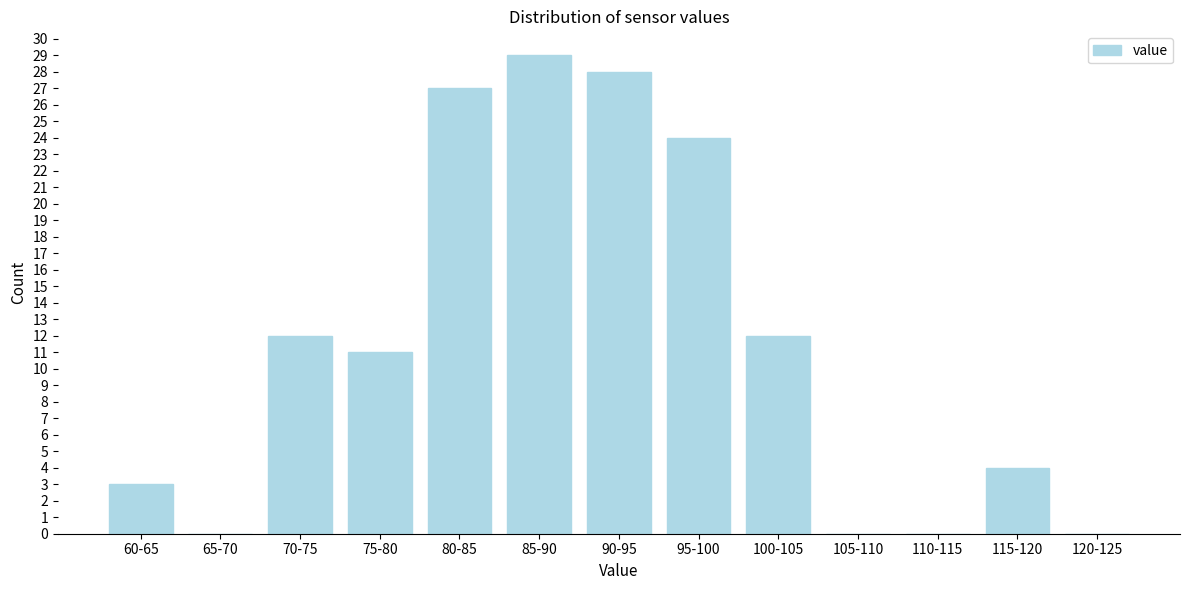

Reading right to left, what are all the values shown in this chart?

120-125=0	115-120=4	110-115=0	105-110=0	100-105=12	95-100=24	90-95=28	85-90=29	80-85=27	75-80=11	70-75=12	65-70=0	60-65=3